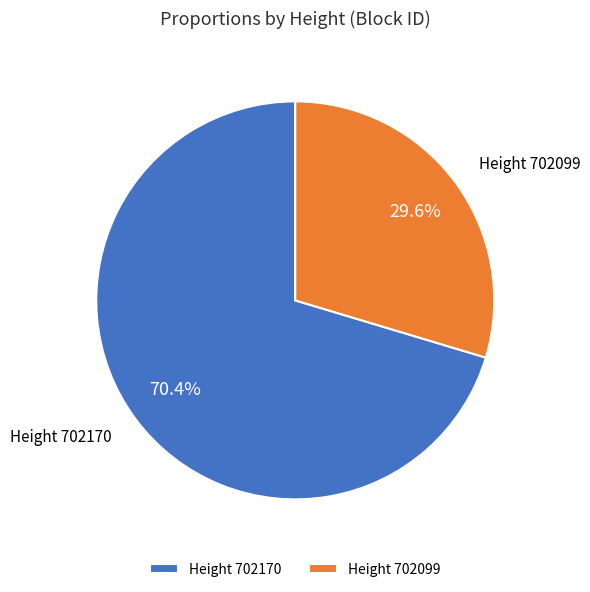

How many slices are in this pie chart?

2